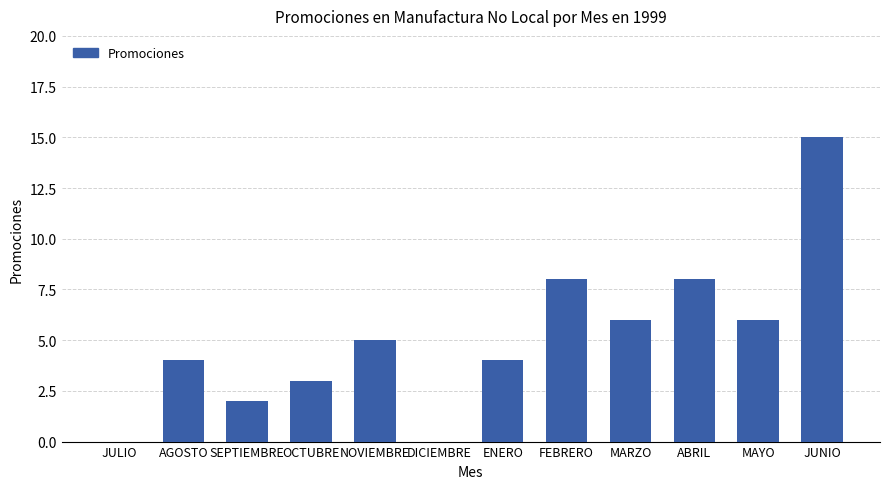

True or false: the data shows 8 at ABRIL.

True